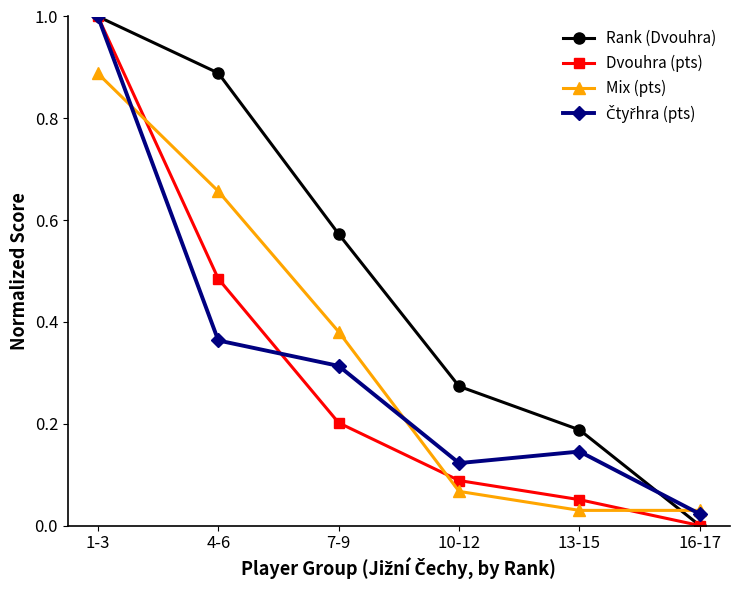

True or false: Mix (pts) has more than 0 points higher than both neighbors.

False